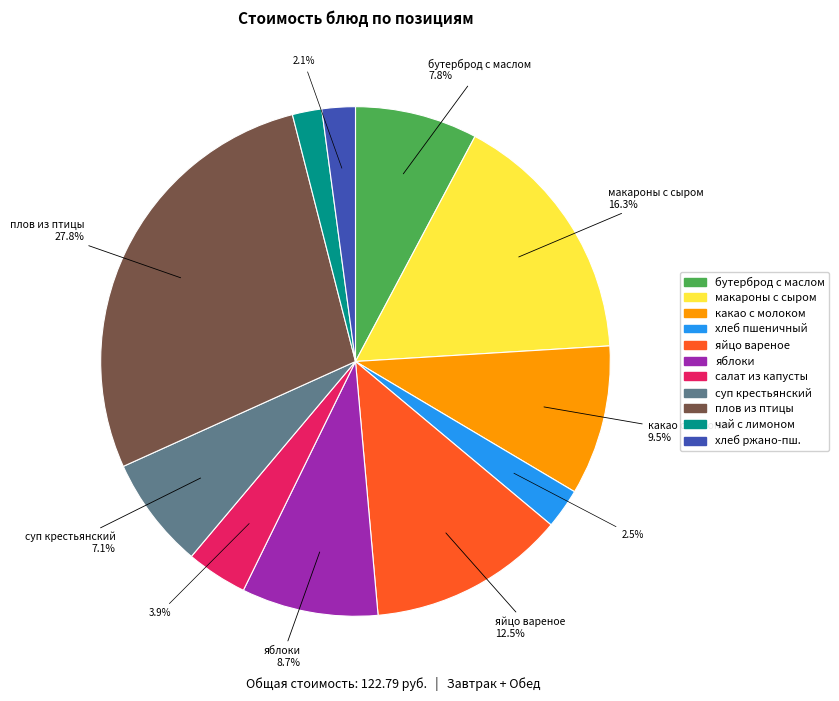

Is there a majority slice in this chart?

No